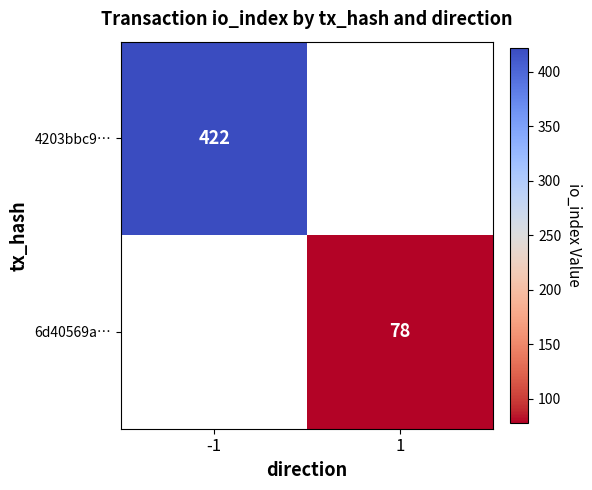

The value of 6d40569a… at 1 is 78. True or false?

True